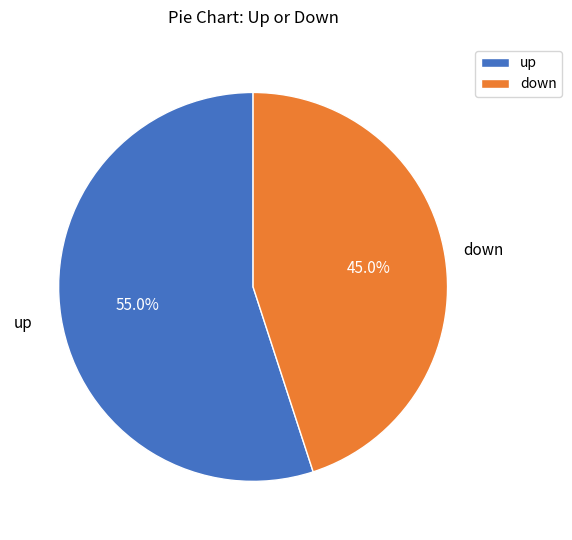

What is the total percentage of down and up?

100.0%